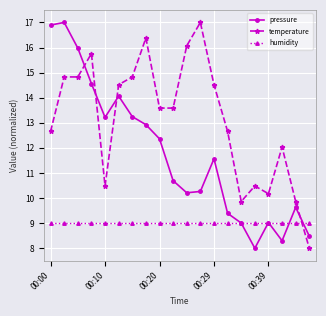

Which series has the largest total across all categories?

temperature